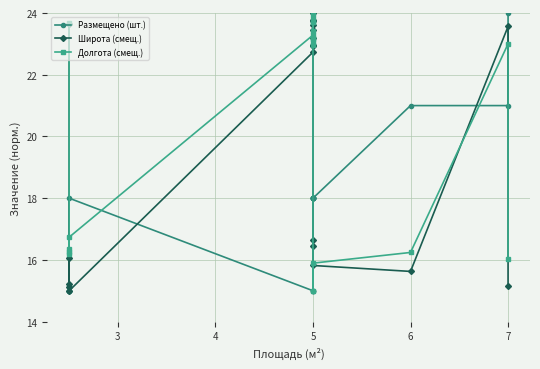

What is the maximum value for Размещено (шт.)?

24.0